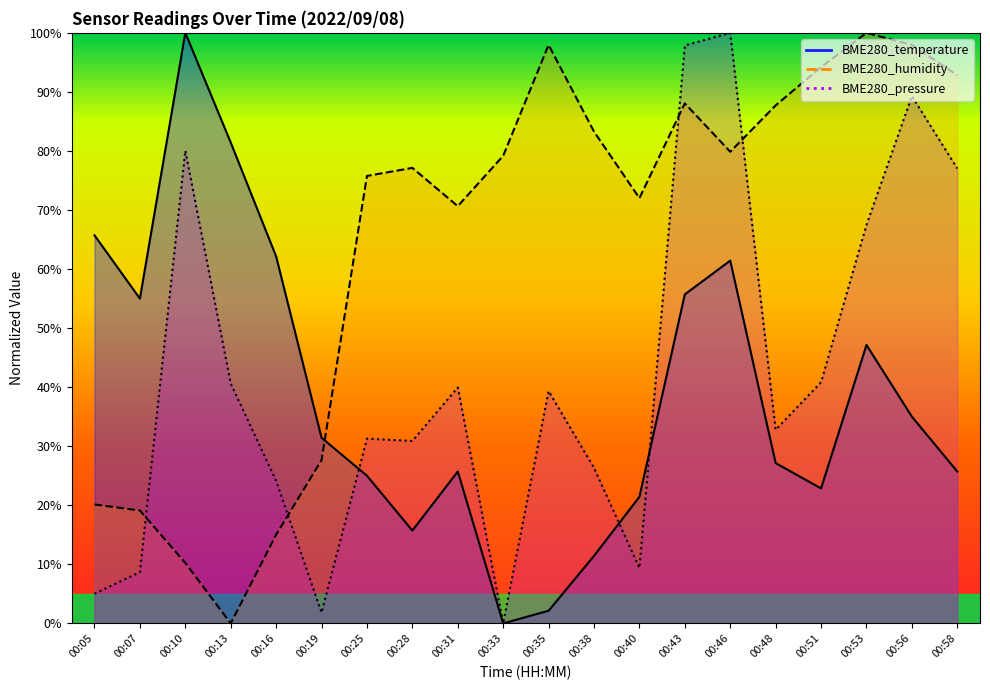

Which has a higher value, 00:31 or 00:40?

00:31